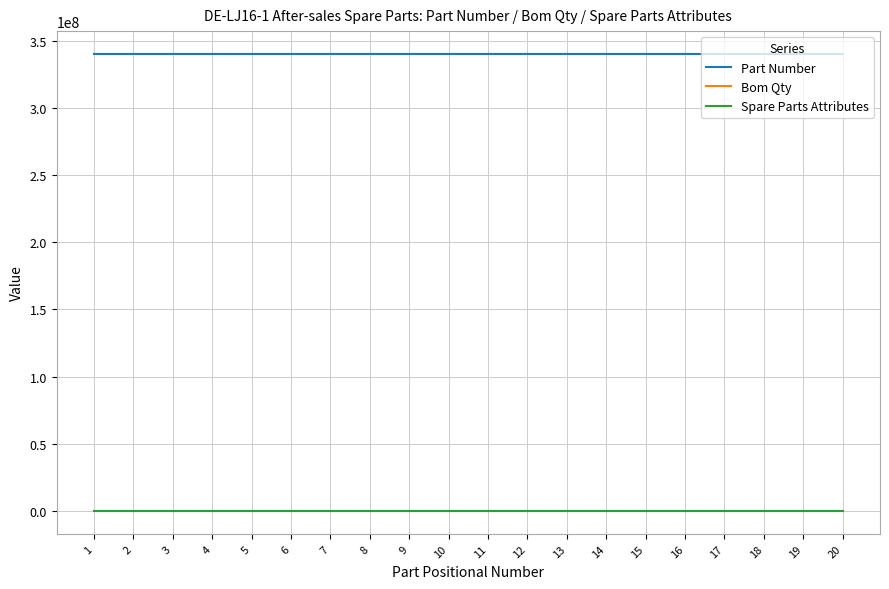

Is this an area chart (filled region under the line)?

No